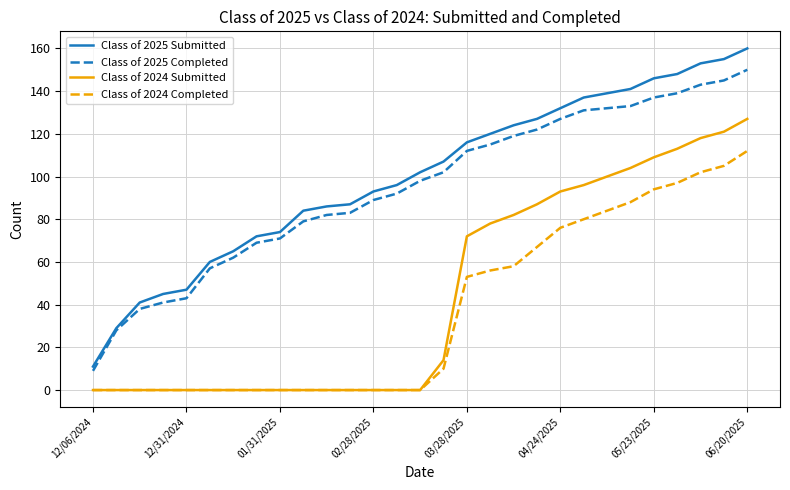

List the series in order of their peak value, highest first.

Class of 2025 Submitted, Class of 2025 Completed, Class of 2024 Submitted, Class of 2024 Completed